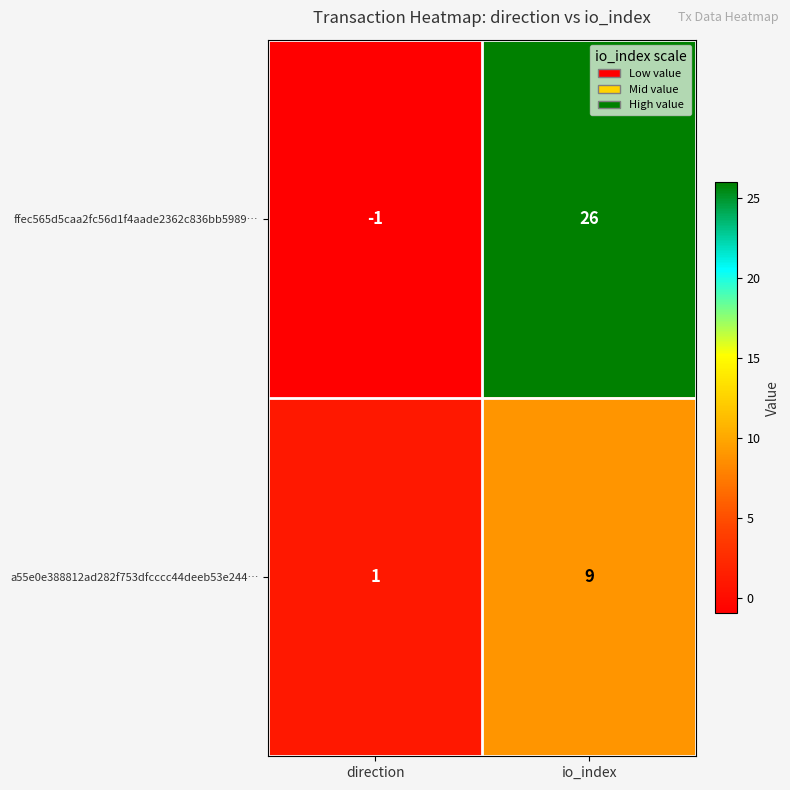

Reading left to right, what are all the values shown in this chart?

ffec565d5caa2fc56d1f4aade2362c836bb5989…: -1	26
a55e0e388812ad282f753dfcccc44deeb53e244…: 1	9